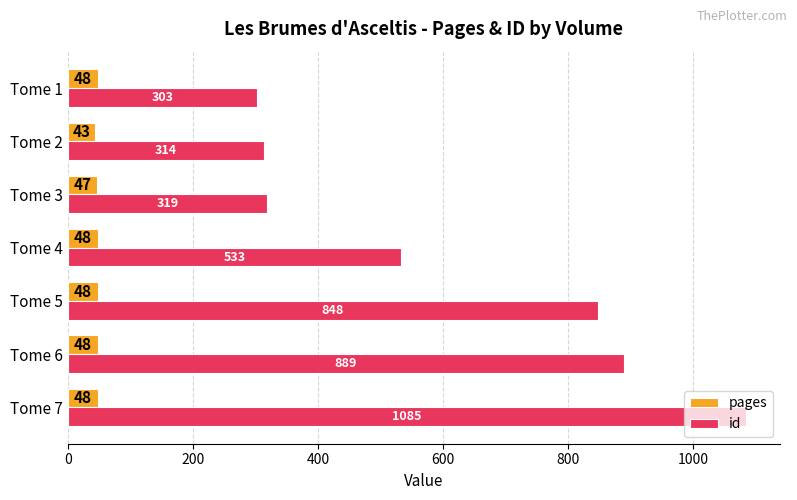

Is it true that id equals 314 at Tome 2?

True